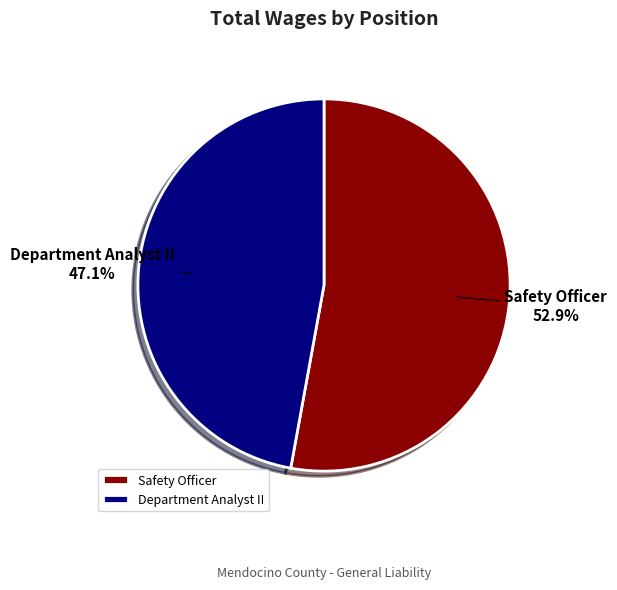

Rank the categories by value from lowest to highest.

Department Analyst II, Safety Officer